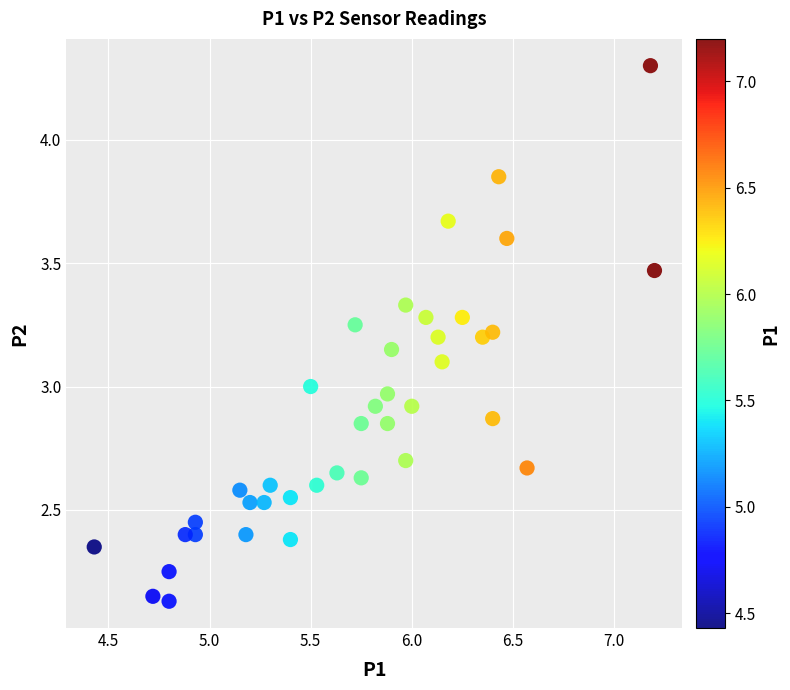

What is the range of X values (max minus min)?

2.8